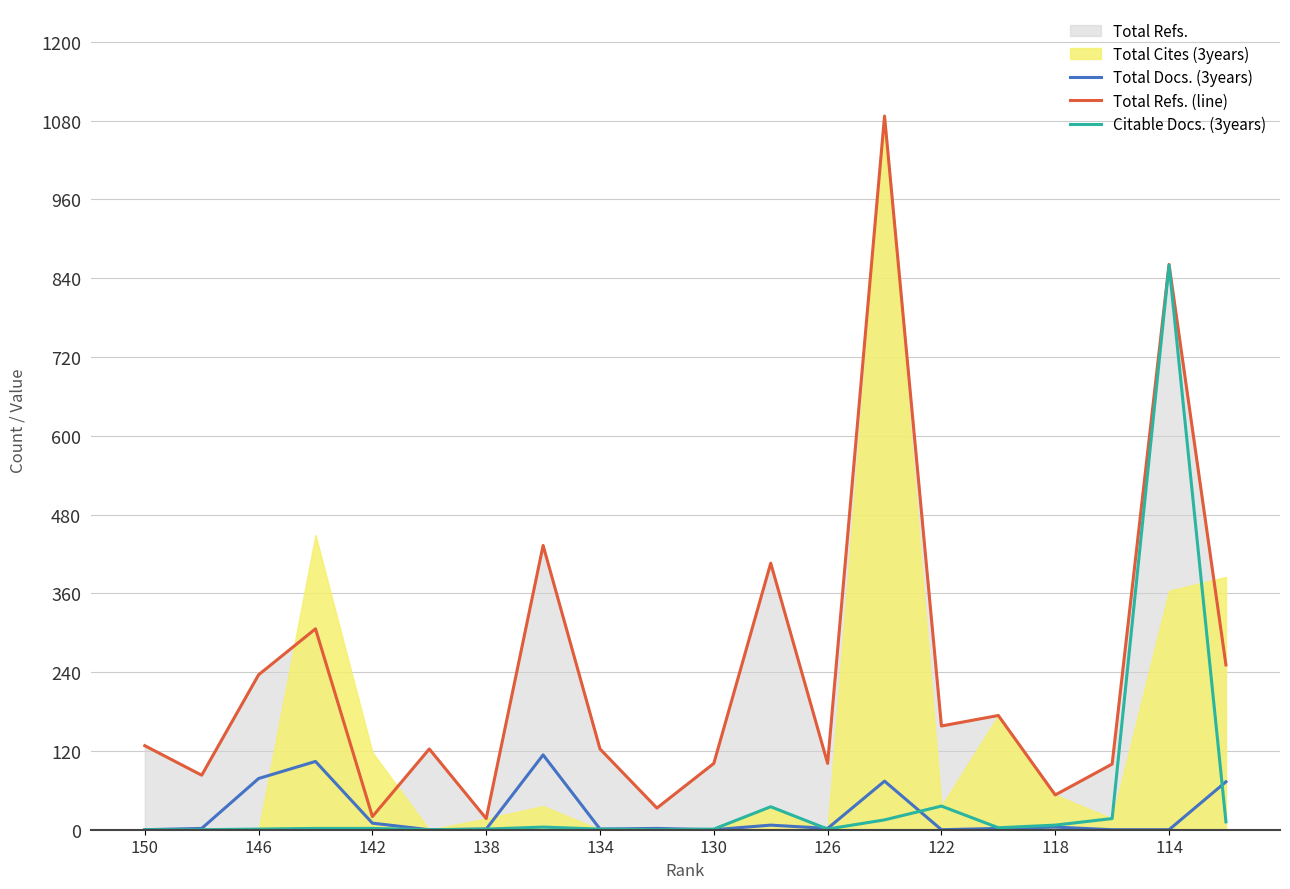

What is the highest value of the Total Refs. (line) series?

1087